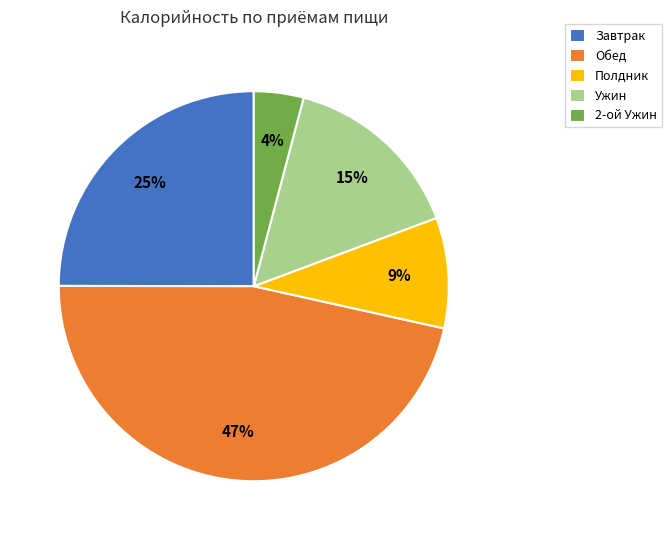

To the nearest percent, what percentage of the pie is Ужин?

15%